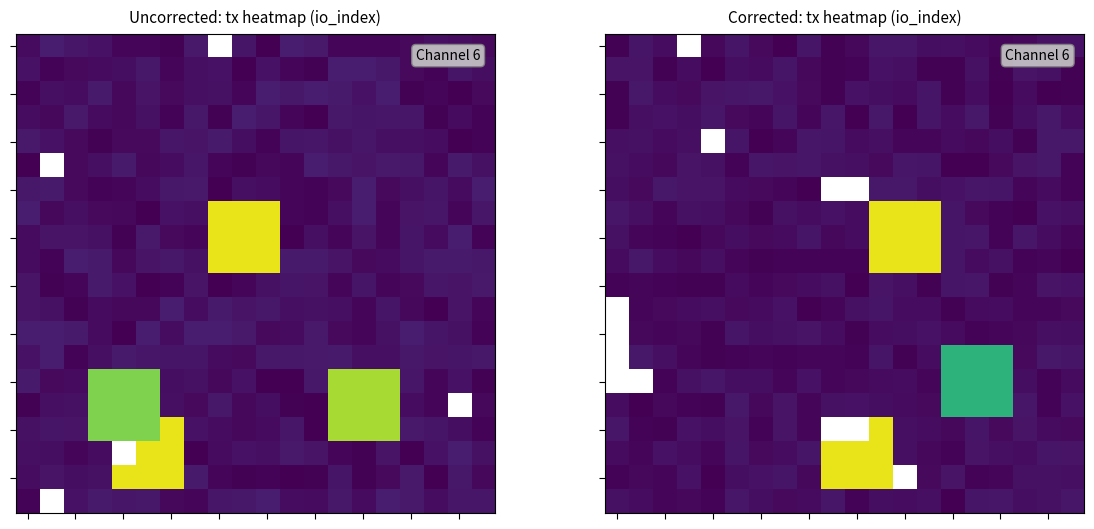

Which has a higher value, 19 or 3?

3